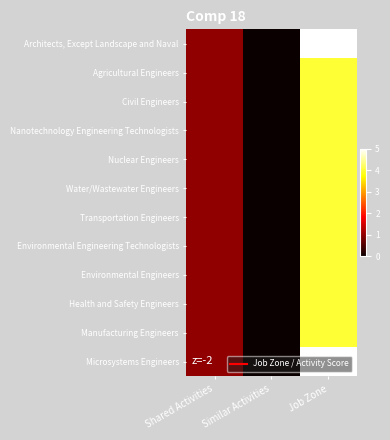

At Job Zone, list the series in order from smallest to largest.

Agricultural Engineers, Civil Engineers, Nanotechnology Engineering Technologists, Nuclear Engineers, Water/Wastewater Engineers, Transportation Engineers, Environmental Engineering Technologists, Environmental Engineers, Health and Safety Engineers, Manufacturing Engineers, Architects, Except Landscape and Naval, Microsystems Engineers